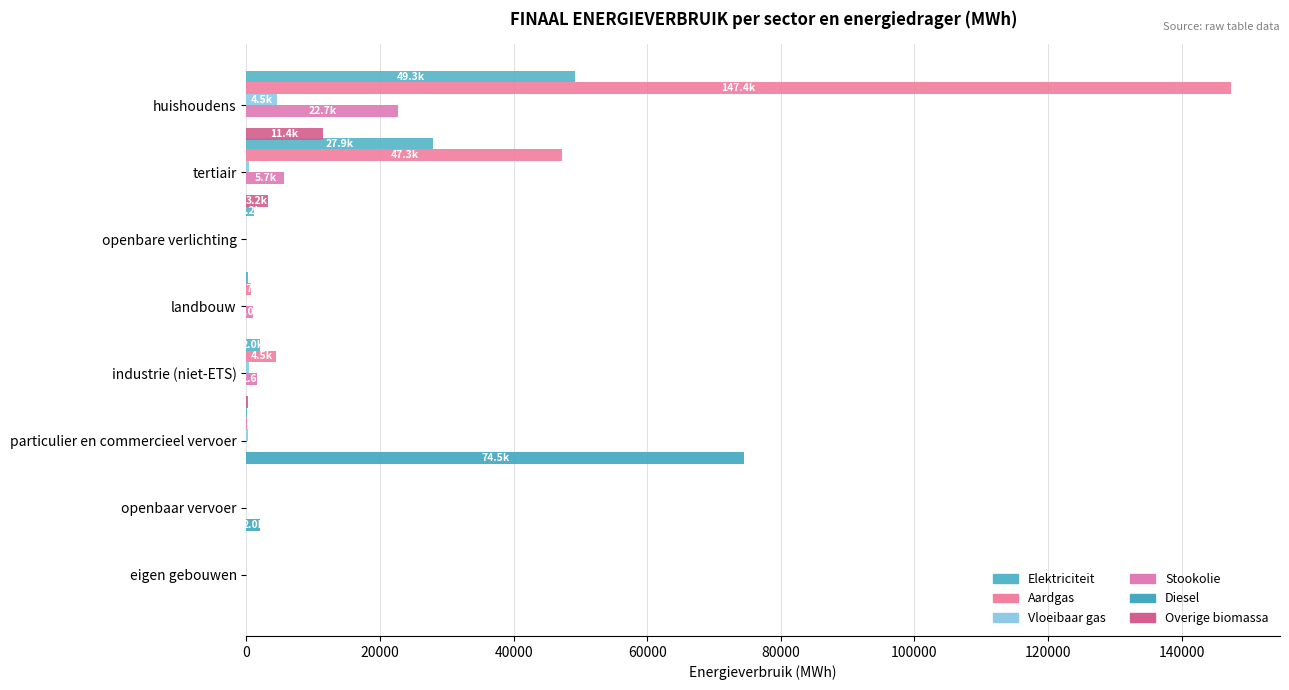

How many series are shown in this chart?

6